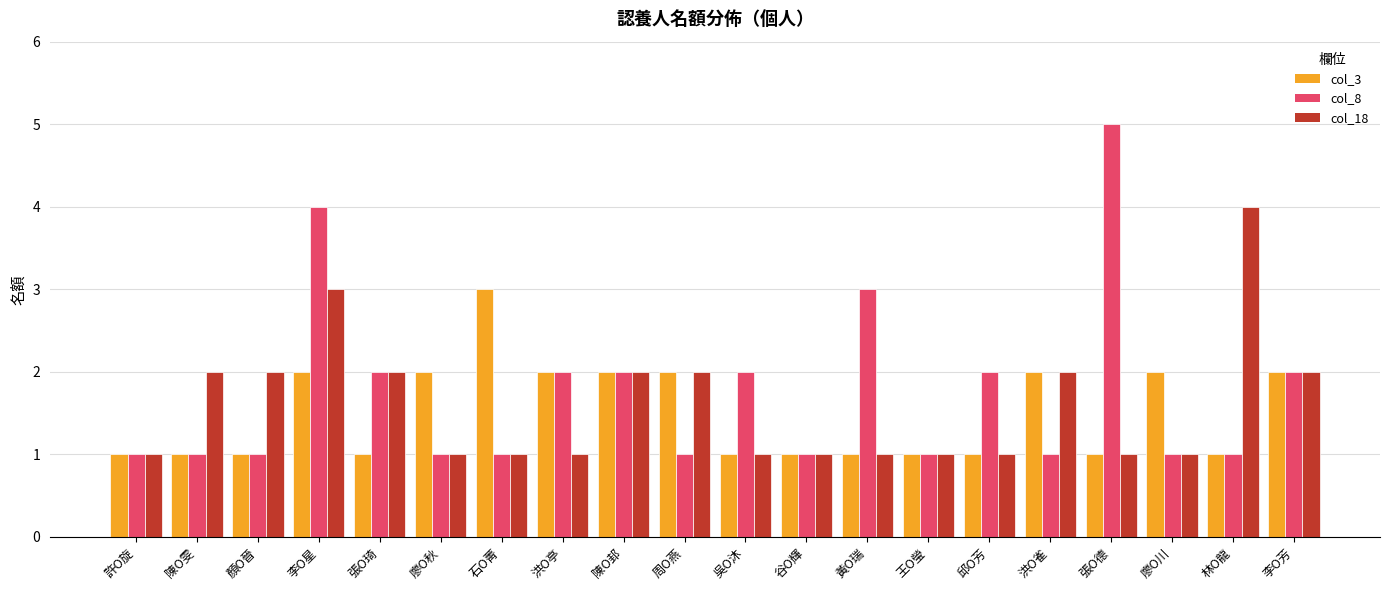

The value of col_8 at 廖O川 is 0. True or false?

False